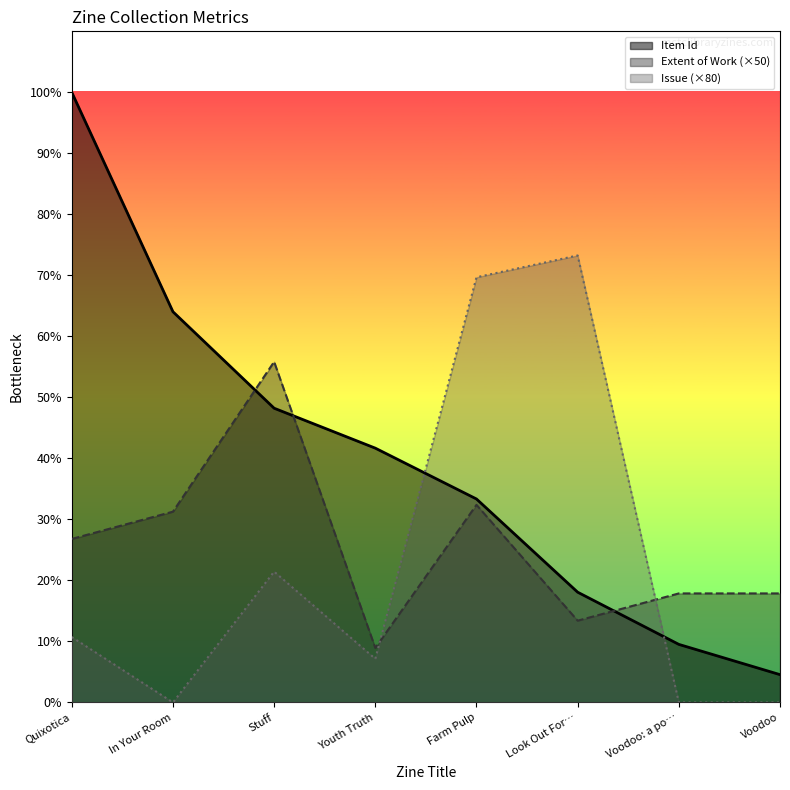

What is the approximate value of Issue at Quixotica?

480